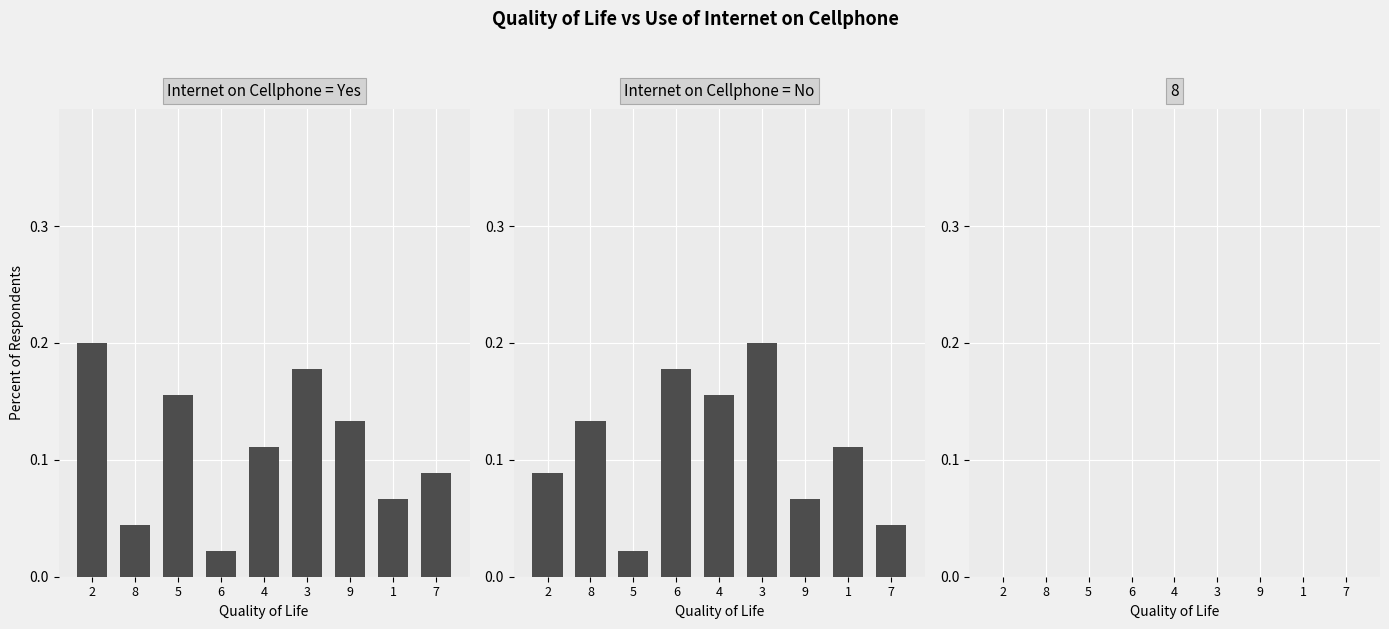

Which series has the largest range (max minus min)?

col_7